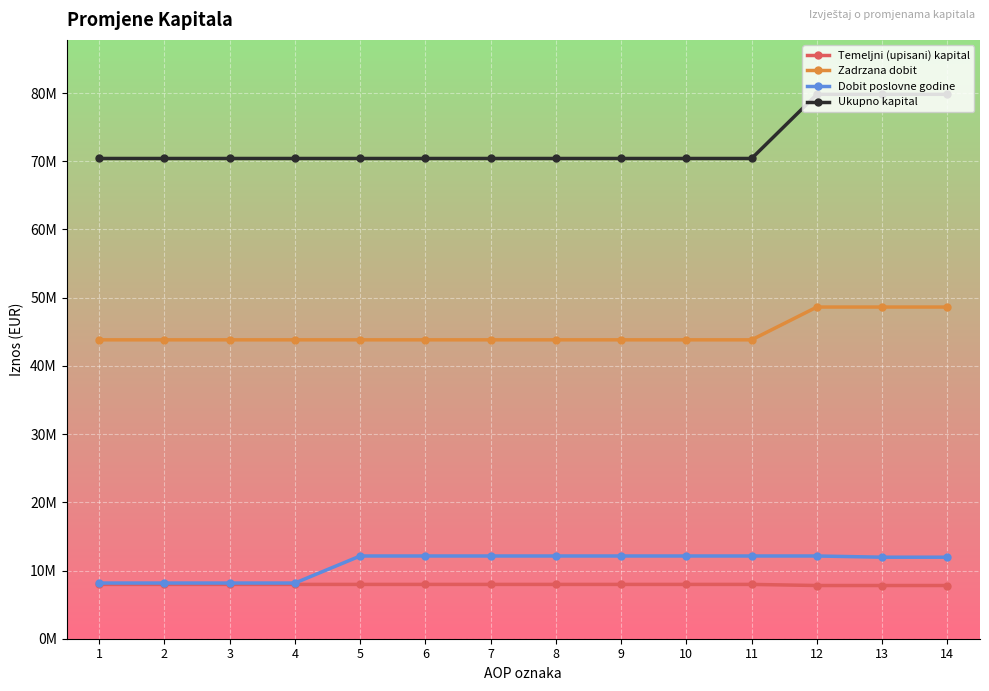

What are all the series names shown in the legend?

Temeljni (upisani) kapital, Zadrzana dobit, Dobit poslovne godine, Ukupno kapital